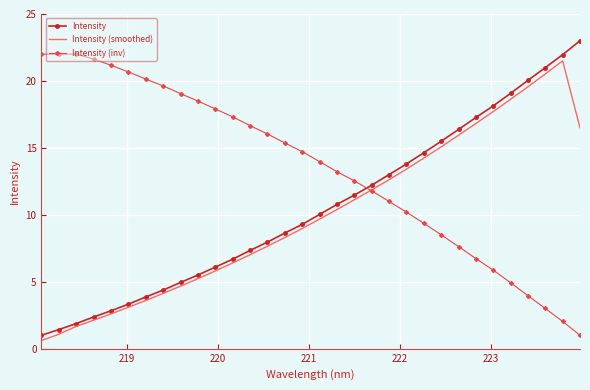

What is the sum of all Intensity values?

335.8